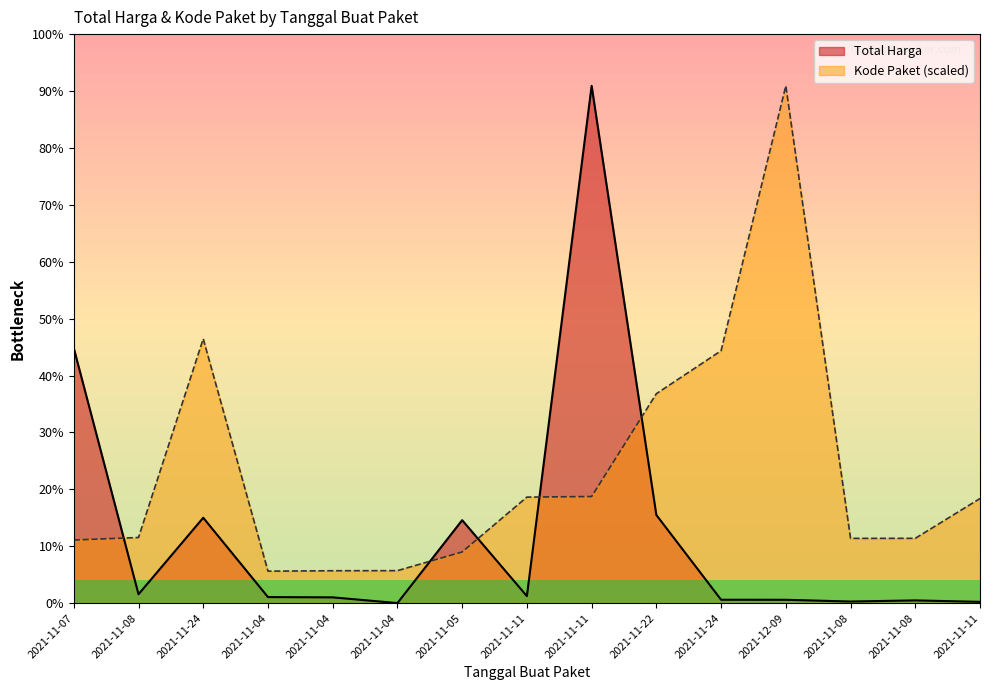

How many categories are shown in the chart?

15